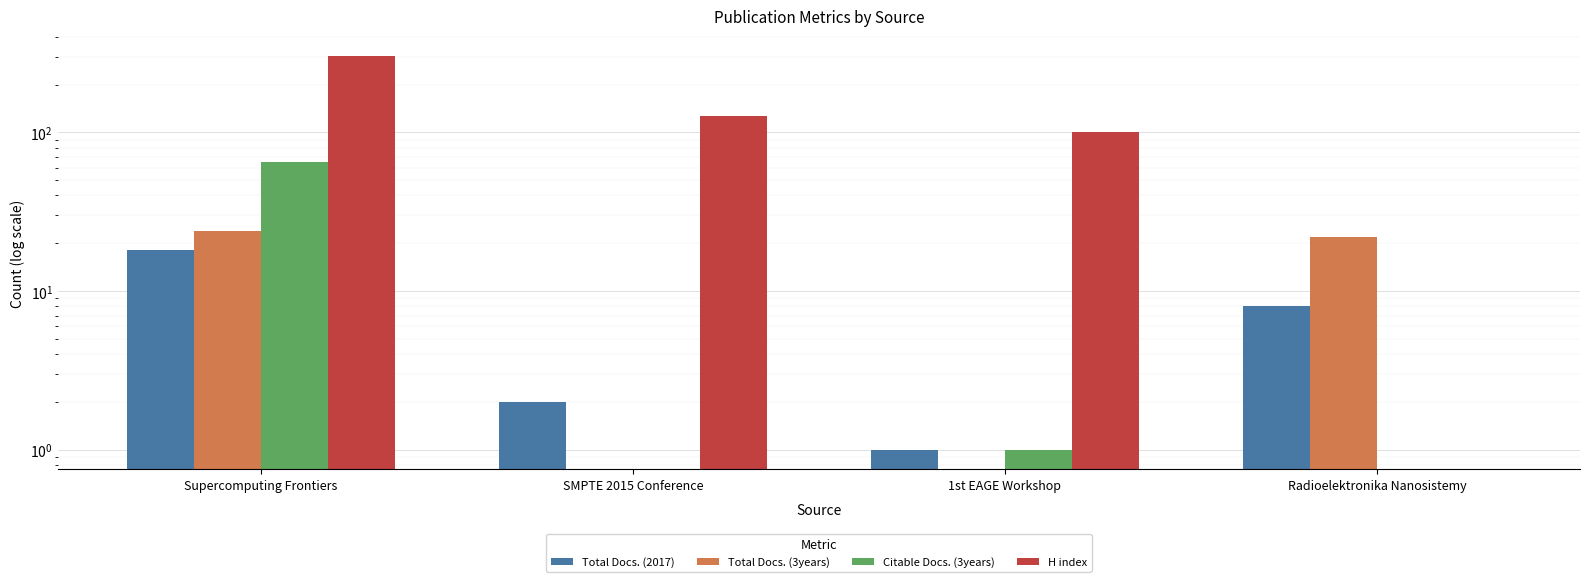

The Total Docs. (2017) series shows 8 at Radioelektronika Nanosistemy. True or false?

True